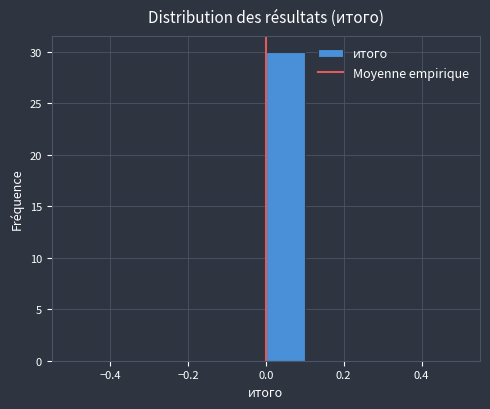

Which range on the x-axis has the tallest bar?

0.0 to 0.1